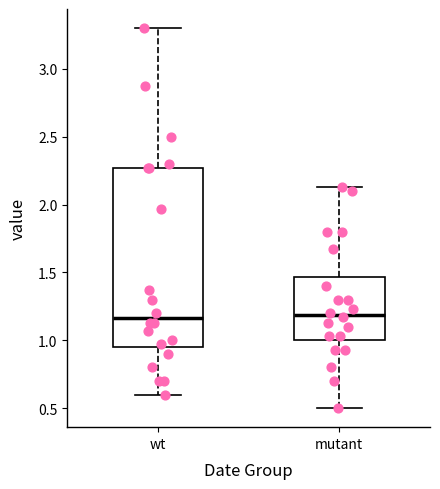

Reading left to right, transcribe this box plot: for each box, give where its median line is, the range the box spans, and where its two whiskers end, as read against the y-axis. The values are not printed on the chart, so give them approximately, as read against the axis.

wt: median 1.15, box 0.95 to 2.25, whiskers 0.60 to 3.30
mutant: median 1.20, box 1.00 to 1.45, whiskers 0.50 to 2.15